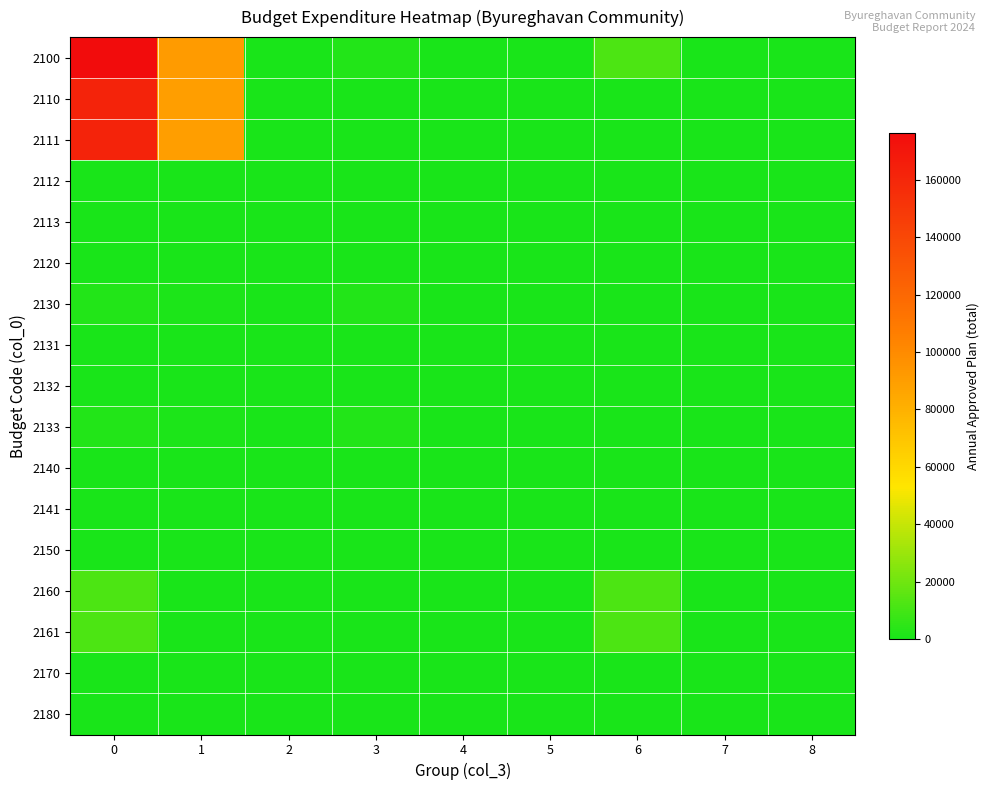

At how many categories does at least one series exceed 156148?

1